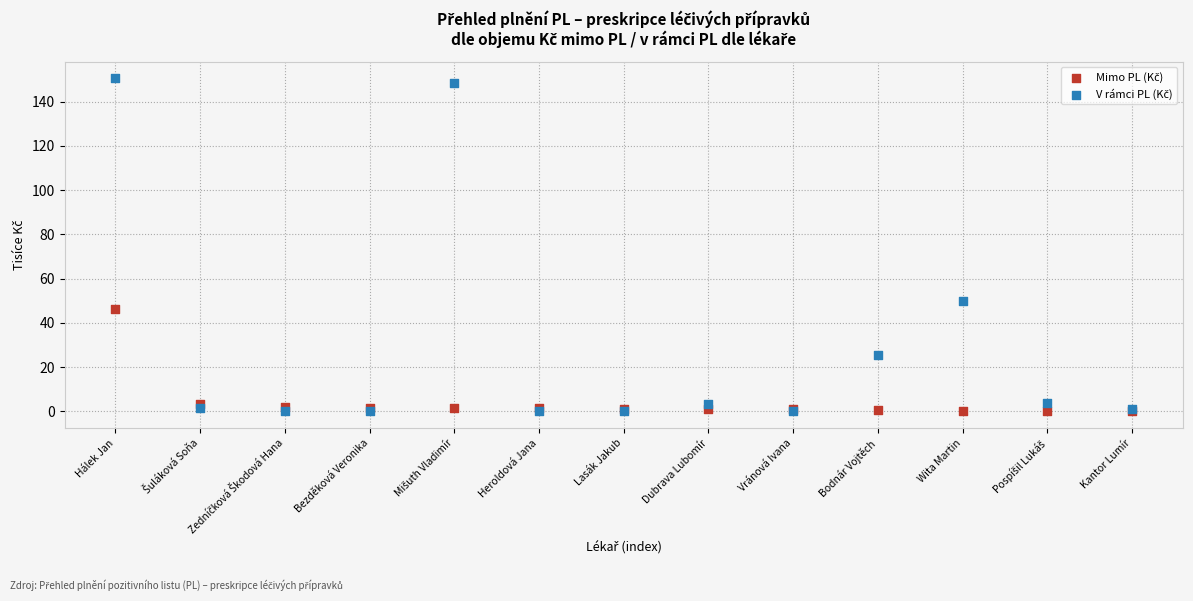

Across all series, what Y value is closest to 75?

49.7